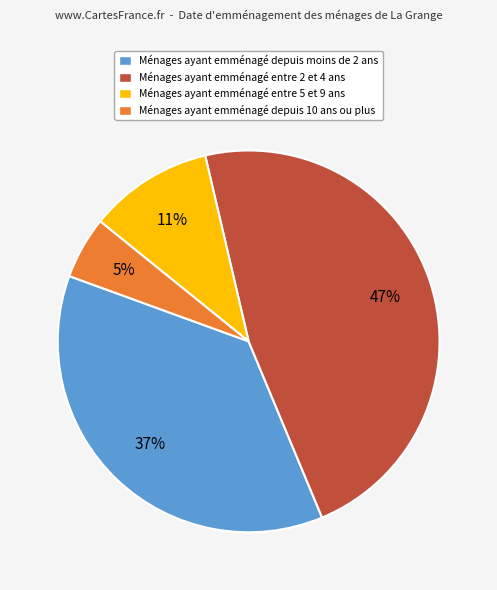

Is the sum of Ménages ayant emménagé depuis 10 ans ou plus and Ménages ayant emménagé depuis moins de 2 ans greater than half?

No